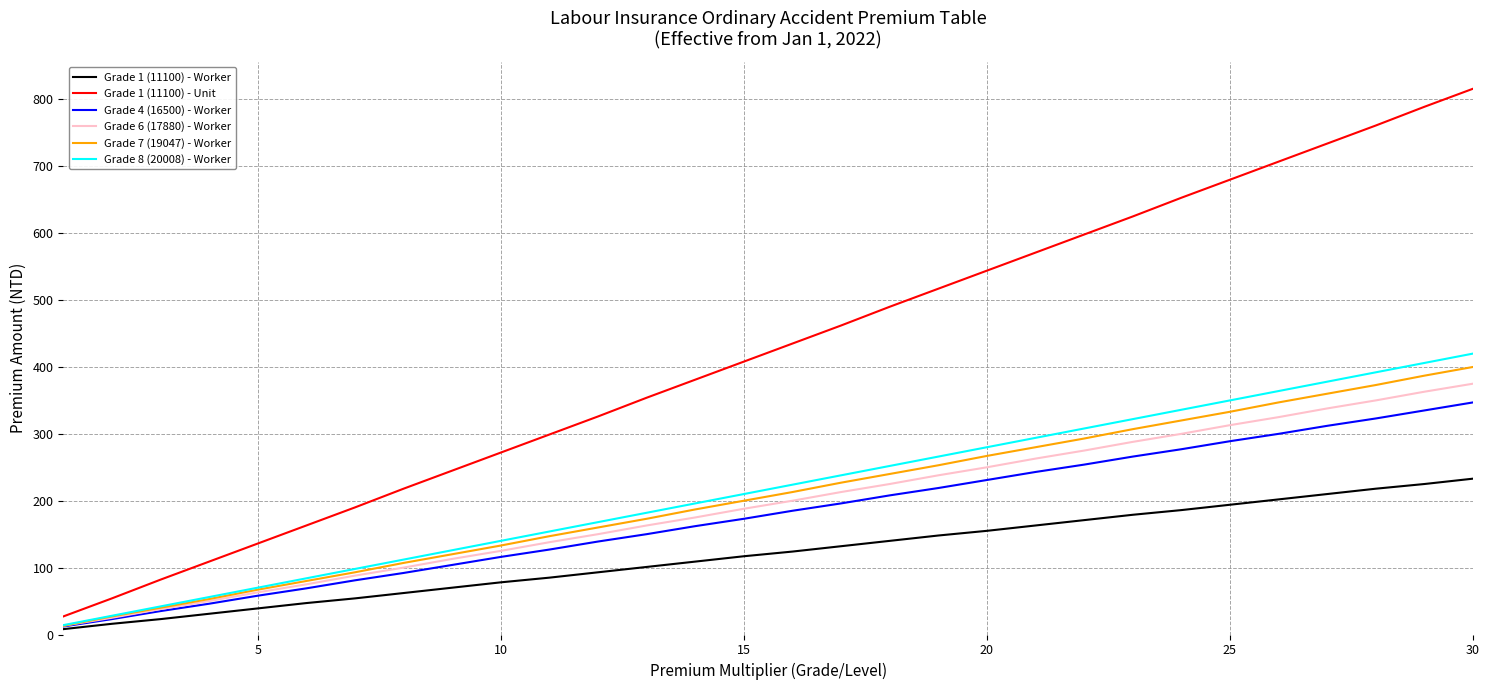

Which series has the largest range (max minus min)?

Grade 1 (11100) - Unit